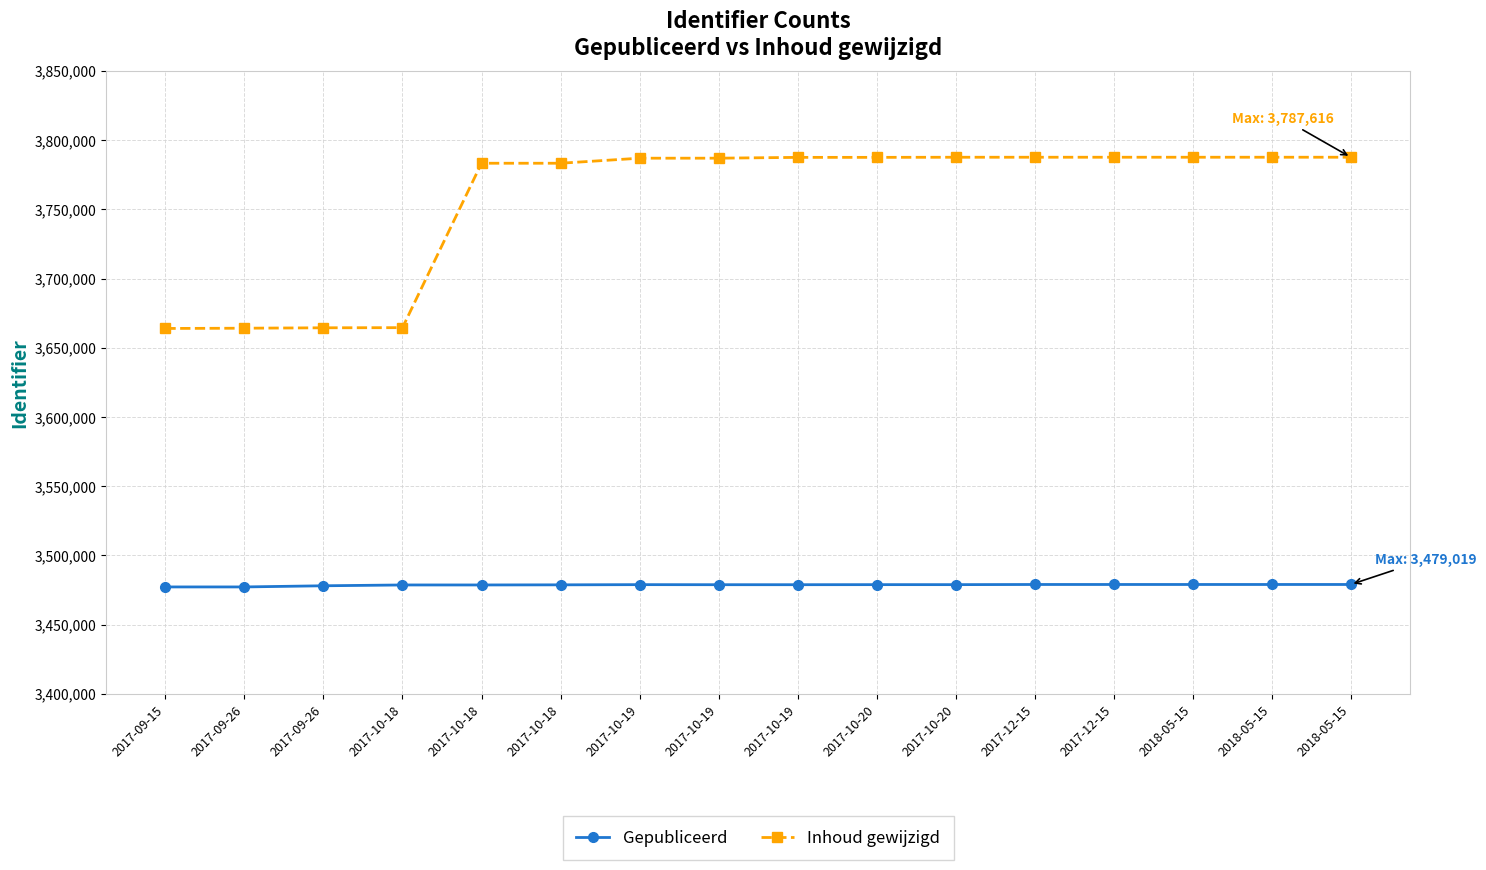

What is the label of the 14th point from the right?

2017-09-26